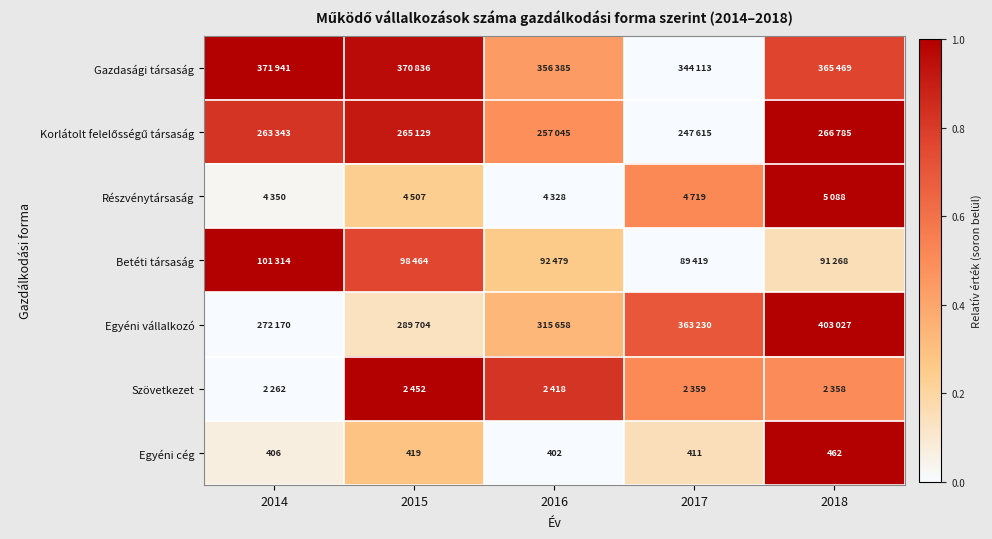

Is it true that Részvénytársaság equals 0.0 at 2014?

False